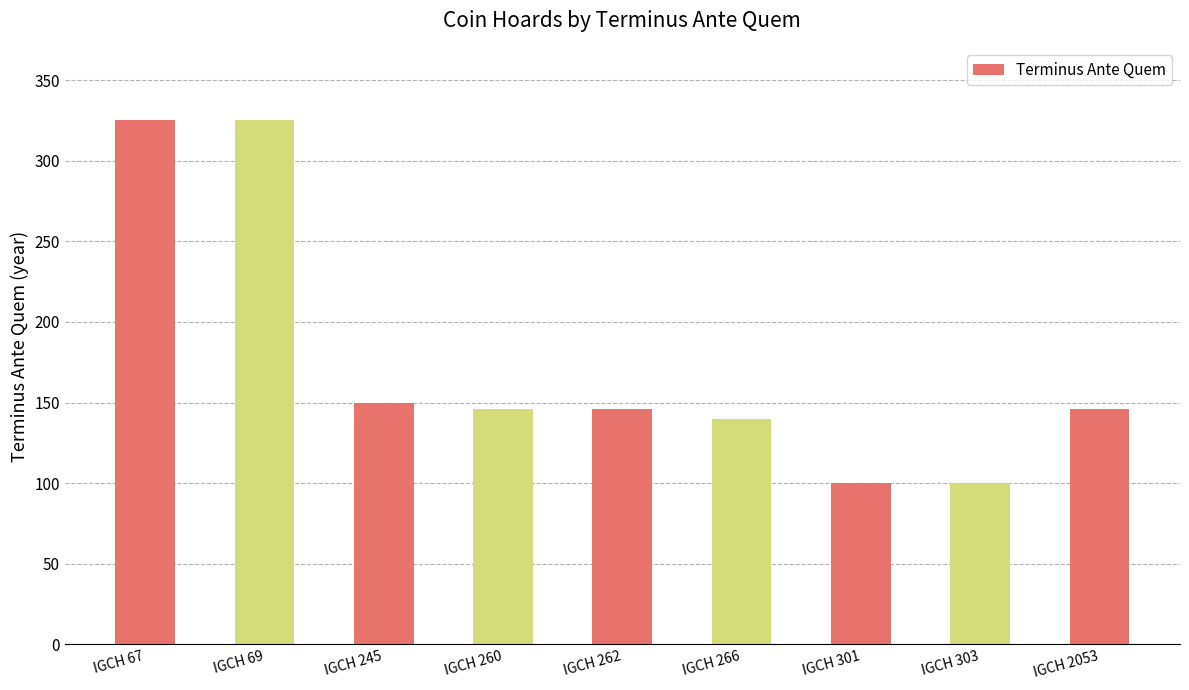

What is the greatest value displayed?

325